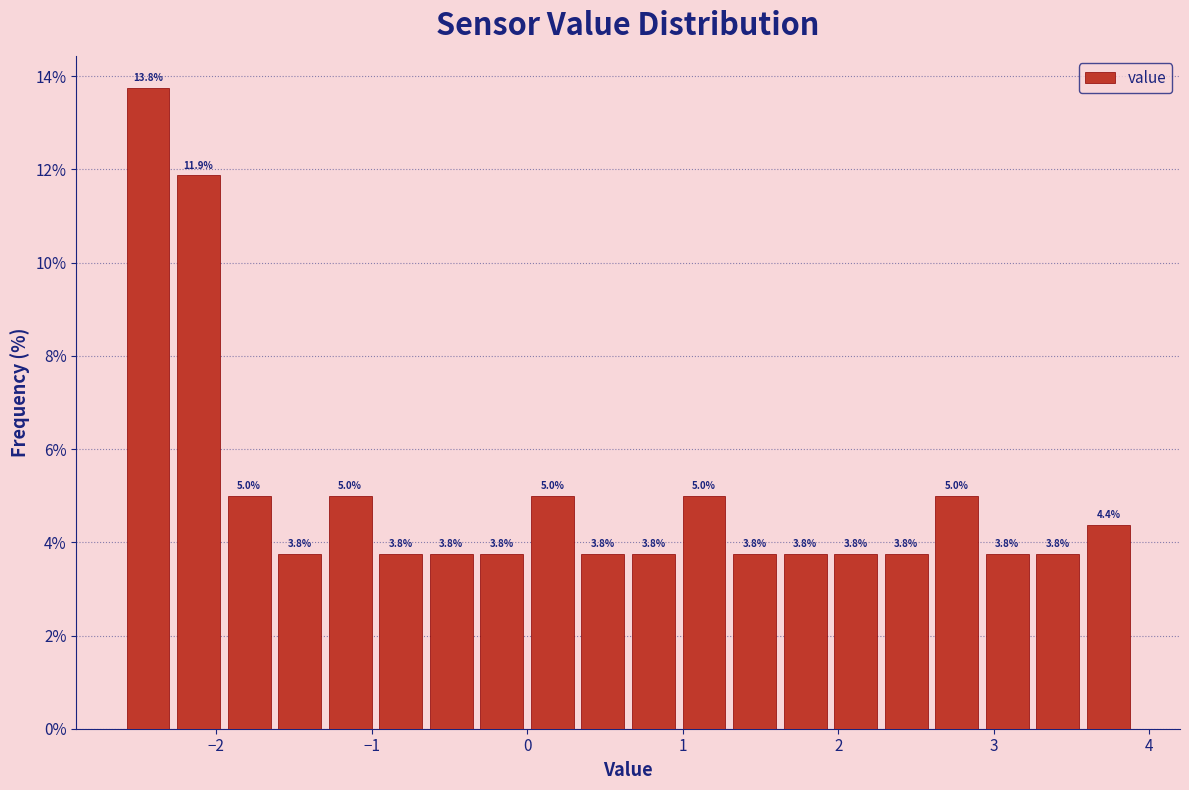

Around what value on the x-axis is the tallest bar? Give the approximate position of its centre, as read against the axis.

-2.4